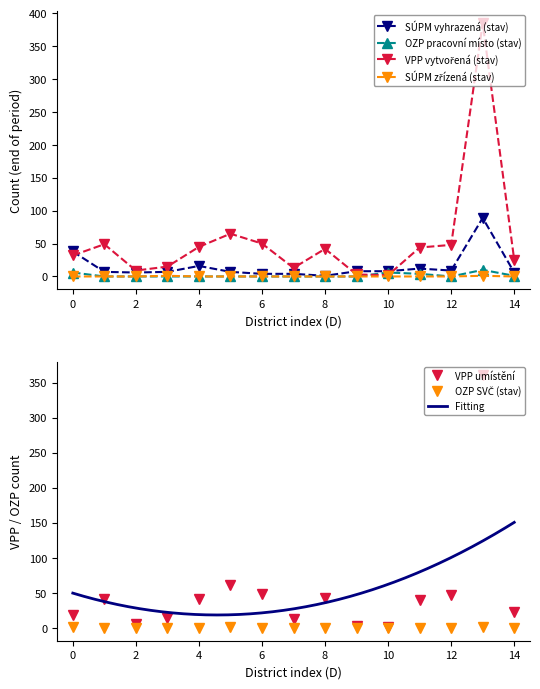

True or false: OZP pracovní místo (stav) has a value of 6 at 10.

True